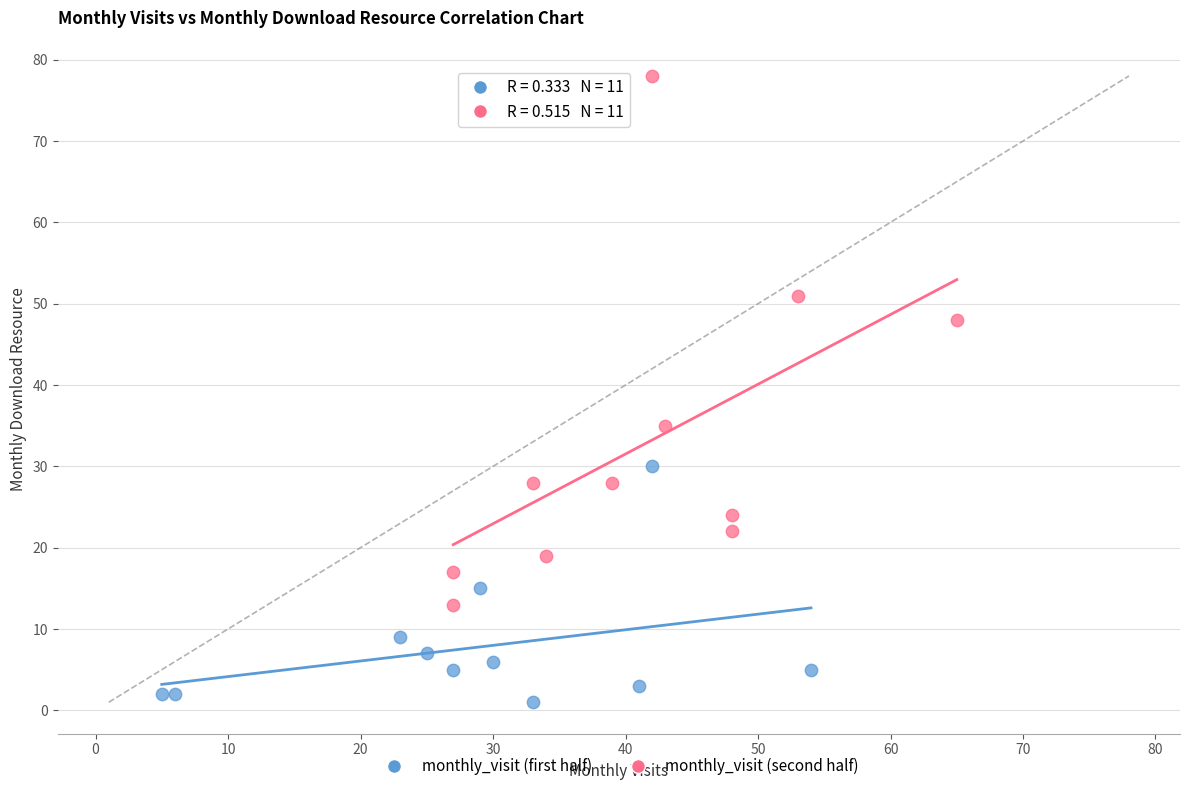

Which series has the largest Y range (max minus min)?

monthly_visit (second half)